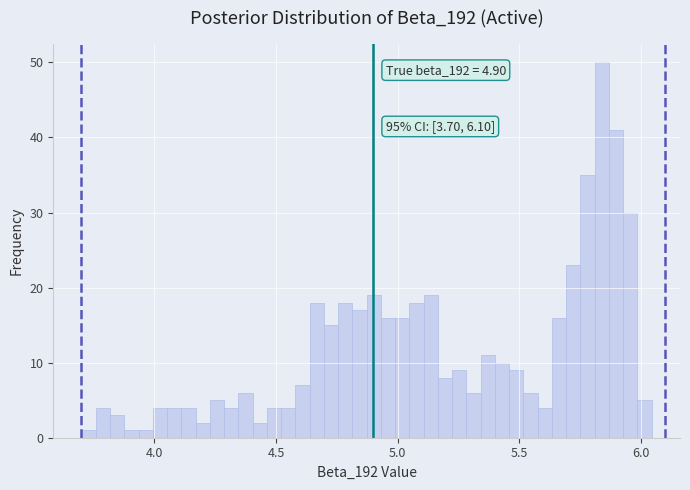

Read against the x-axis, roughly where is the centre of the tallest bar?

5.85